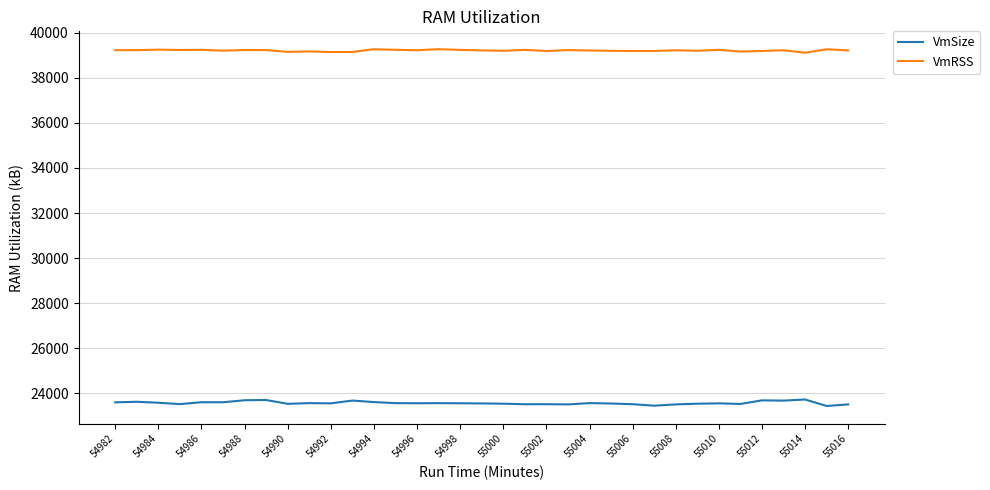

Which series has the largest total across all categories?

VmRSS